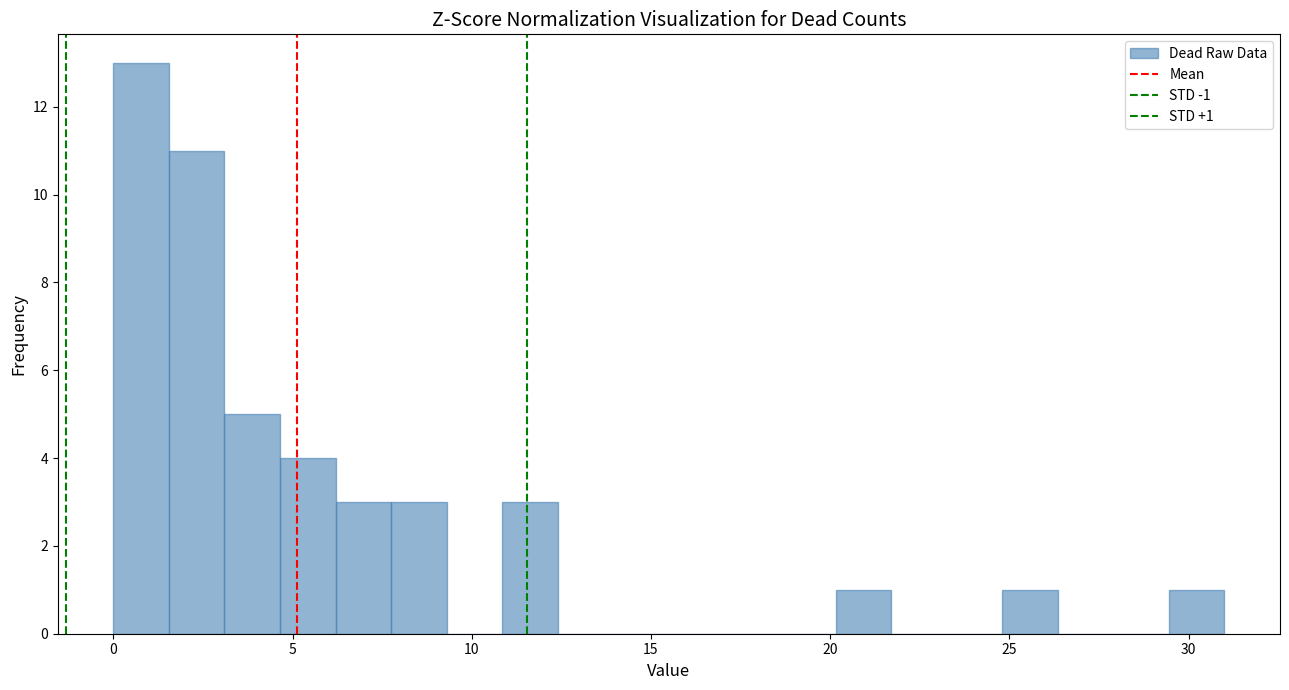

Around what value on the x-axis is the tallest bar? Give the approximate position of its centre, as read against the axis.

1.0